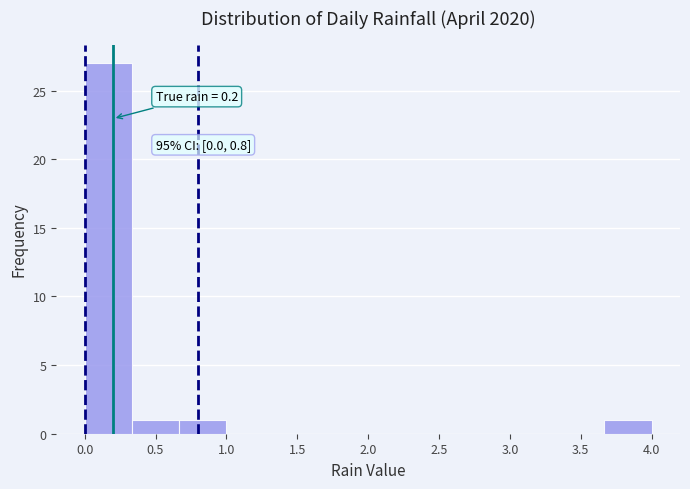

Over which range of the x-axis is the bar tallest?

0.00 to 0.35